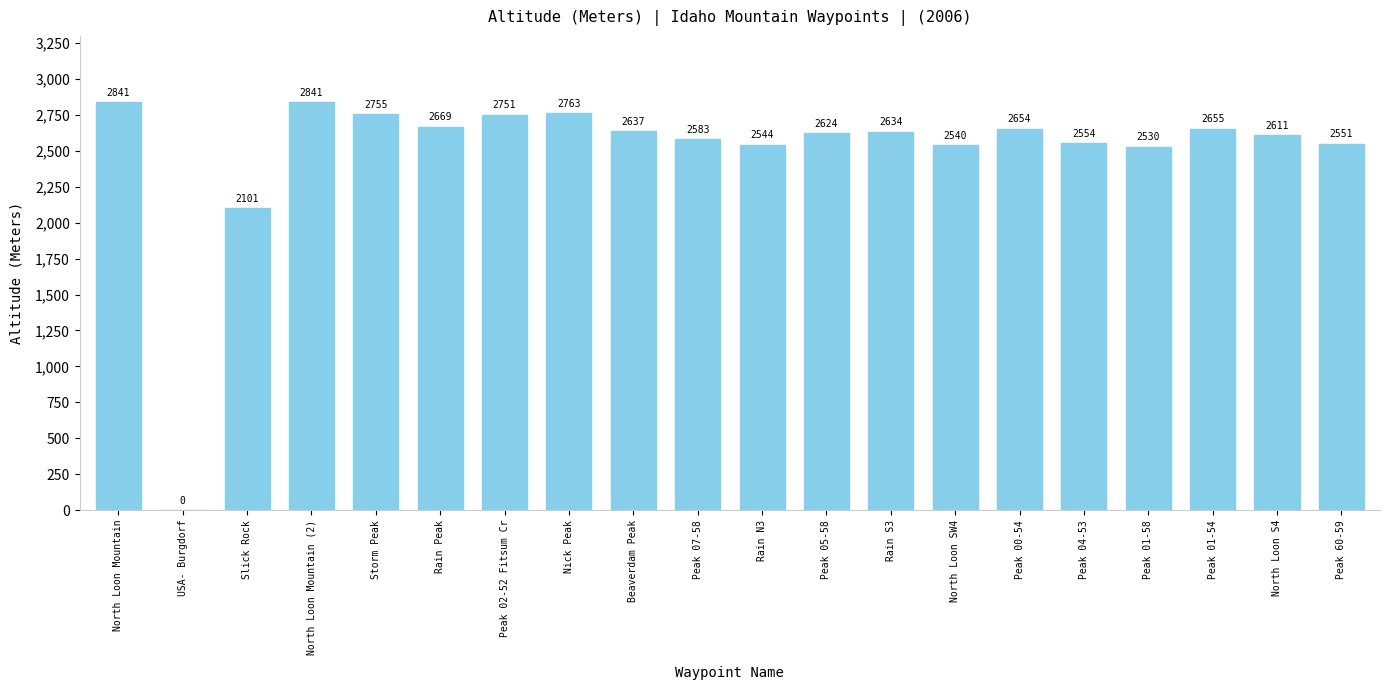

Reading right to left, what are all the values shown in this chart?

2551	2611	2655	2530	2554	2654	2540	2634	2624	2544	2583	2637	2763	2751	2669	2755	2841	2101	0	2841